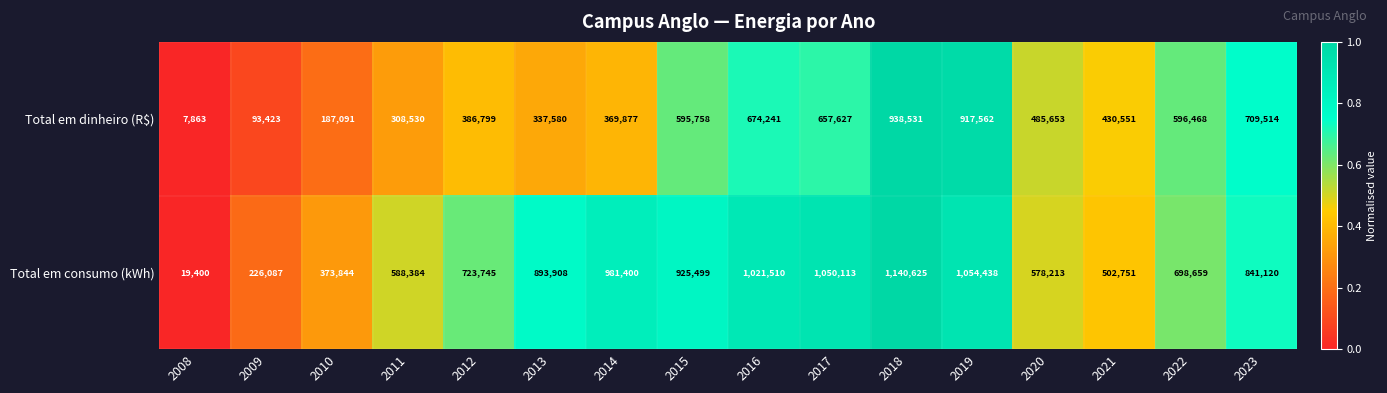

What is the sum of all Total em dinheiro (R$) values?

7697068